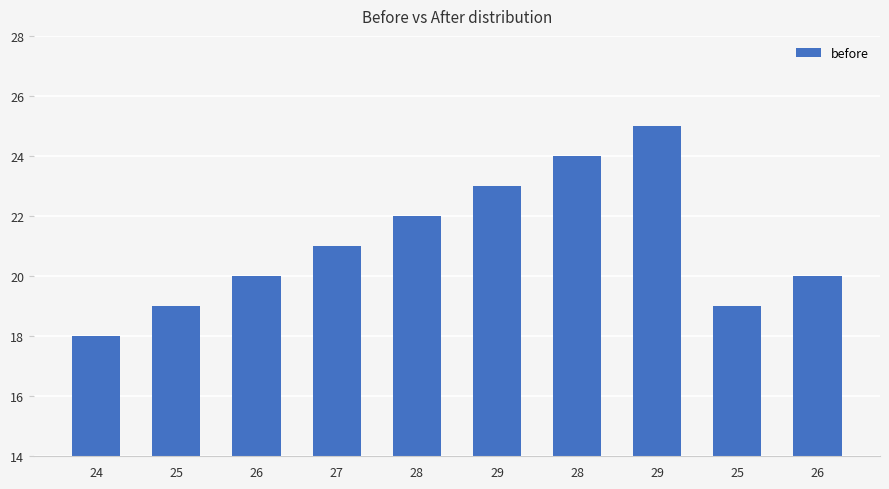

How many series are shown in this chart?

1